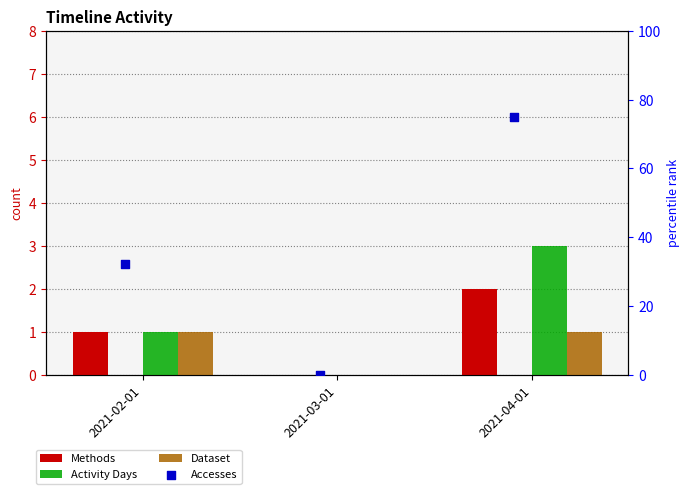

Which series has the largest total across all categories?

Accesses